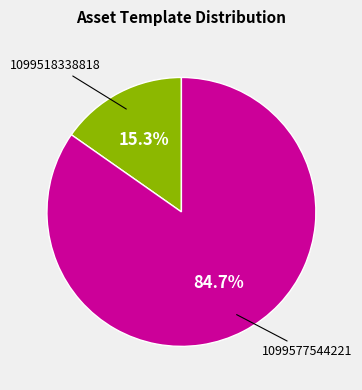

Does any single category account for the majority?

Yes